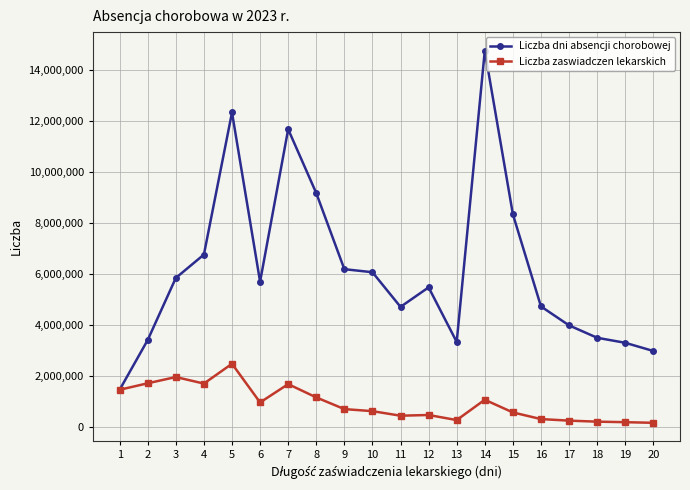

List the series in order of their overall mean, highest first.

Liczba dni absencji chorobowej, Liczba zaswiadczen lekarskich